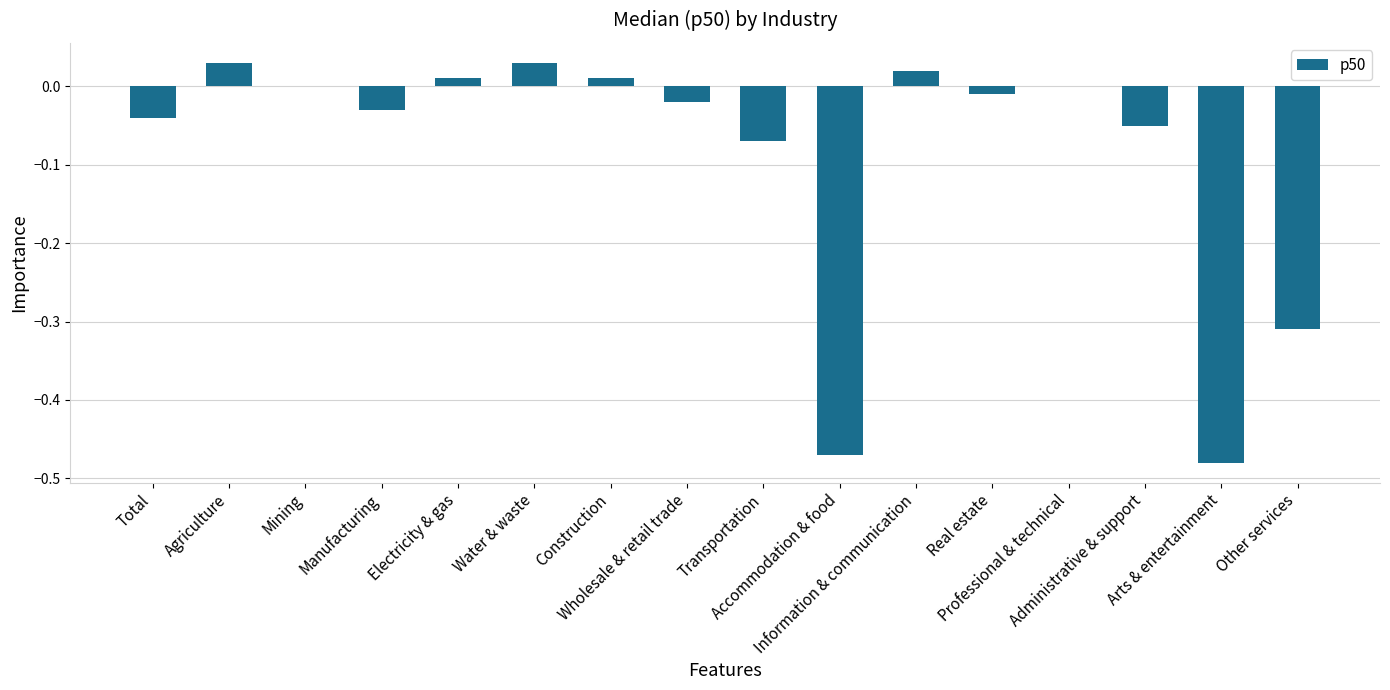

What is the sum of all values?

-1.4